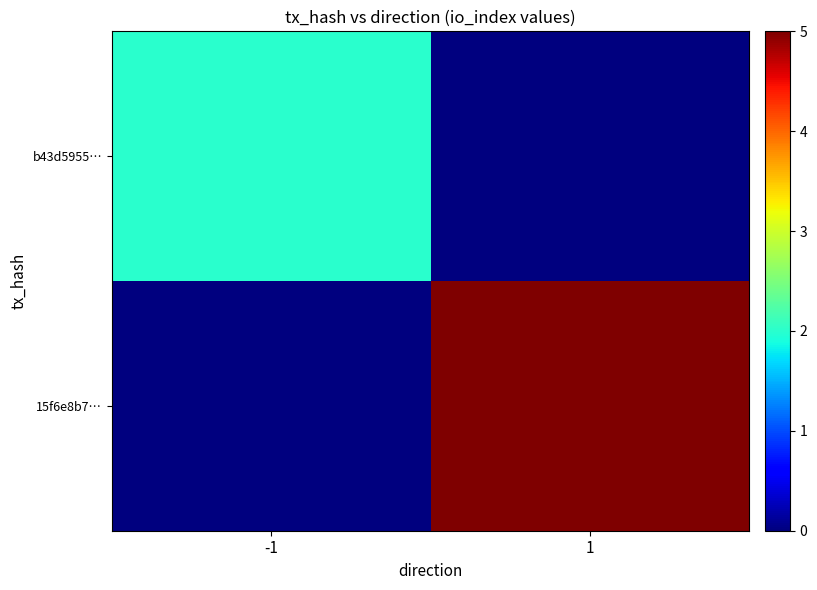

At how many categories does at least one series exceed 2?

1